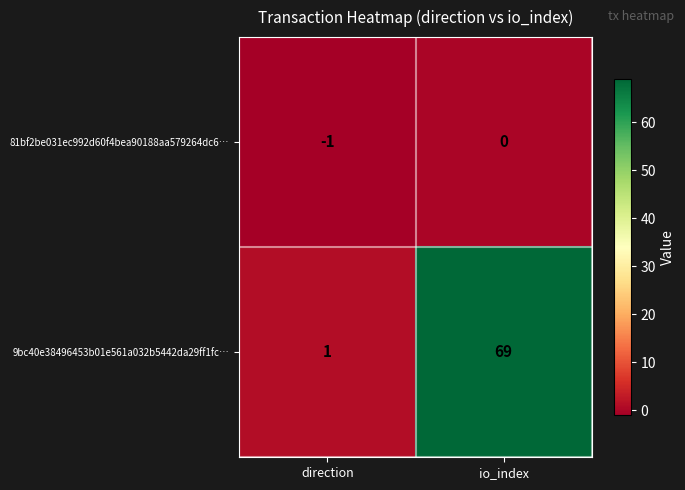

Which series has the widest spread of values?

9bc40e38496453b01e561a032b5442da29ff1fc…